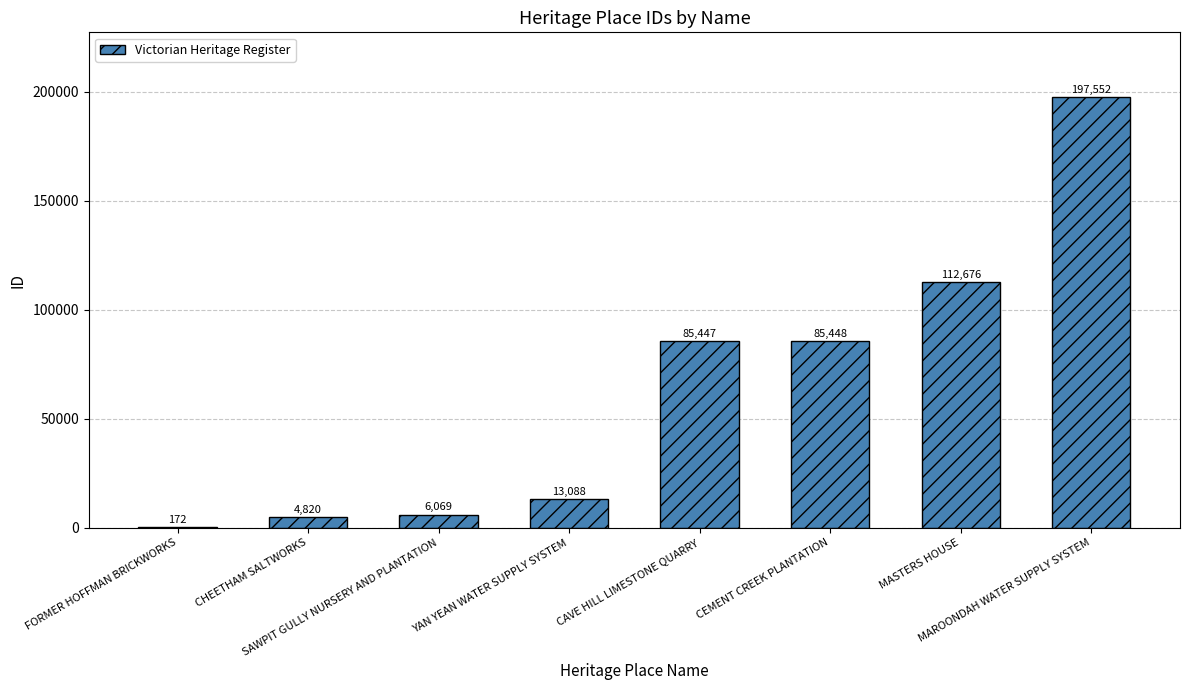

What is the change in value from CHEETHAM SALTWORKS to MASTERS HOUSE?

+107856